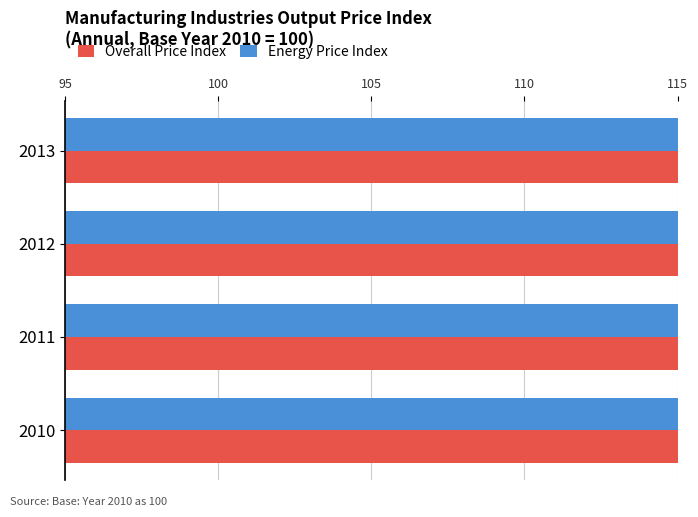

List the series in order of their overall mean, lowest first.

Overall Price Index, Energy Price Index